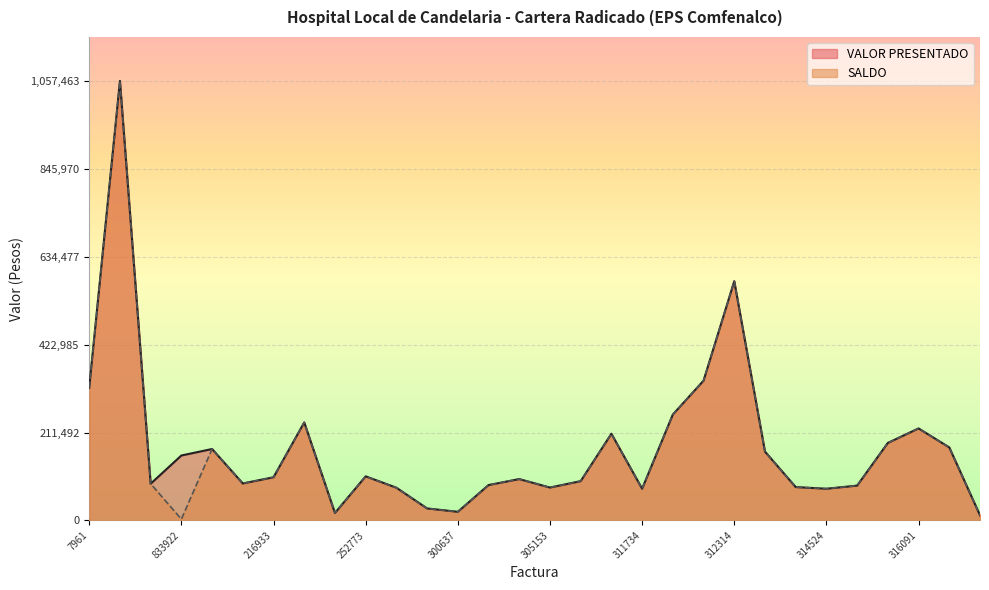

What are all the series names shown in the legend?

VALOR PRESENTADO, SALDO